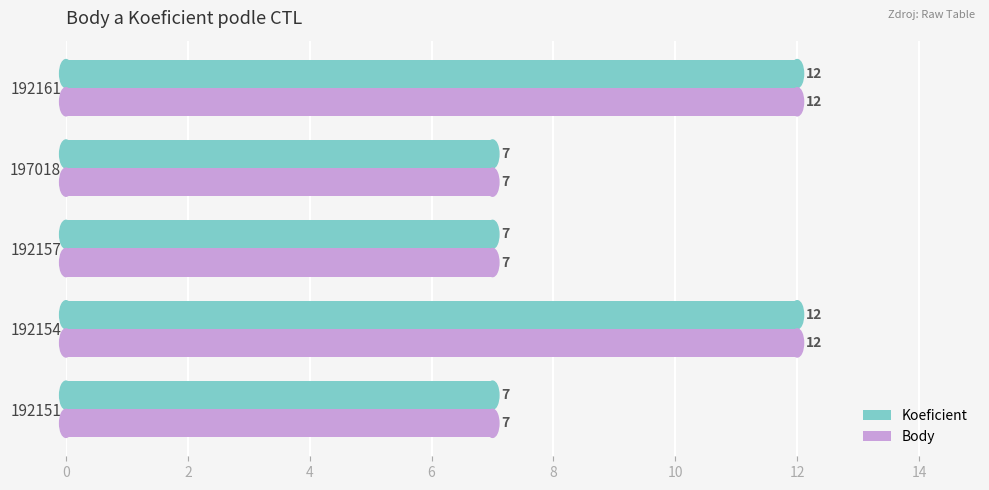

What is the approximate value of Koeficient at 197018?

7